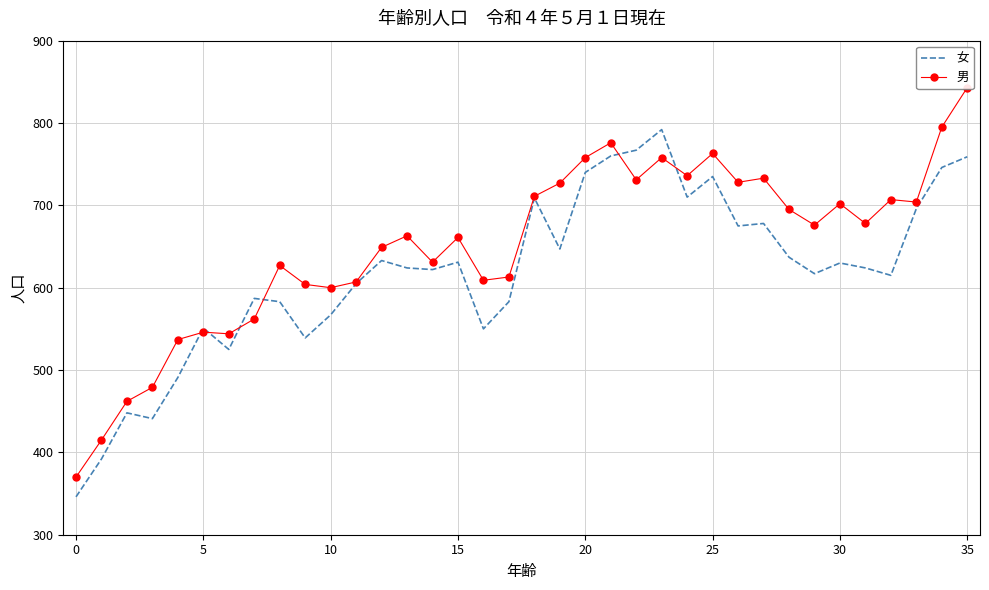

What is the label of the 24th point from the left?

23